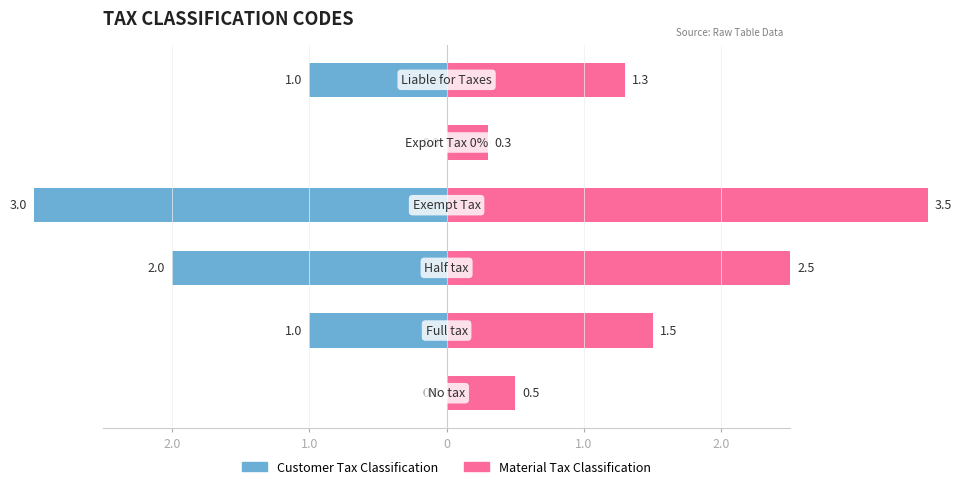

Reading right to left, transcribe all the data shown in this chart.

Customer Tax Classification: -1.0	0.0	-3.0	-2.0	-1.0	0.0
Material Tax Classification: 1.3	0.3	3.5	2.5	1.5	0.5